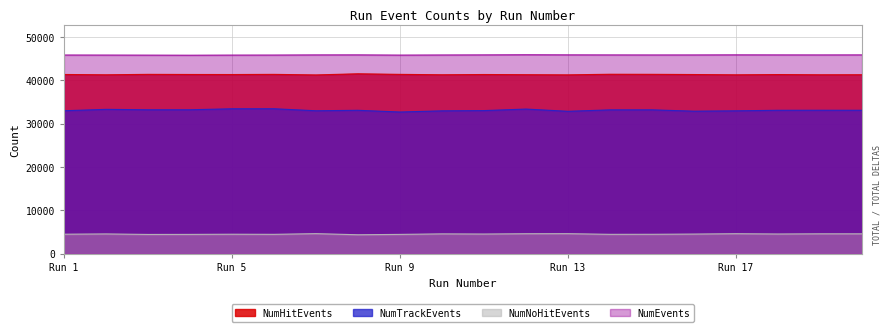

At which category does the chart reach its peak across all series?

12